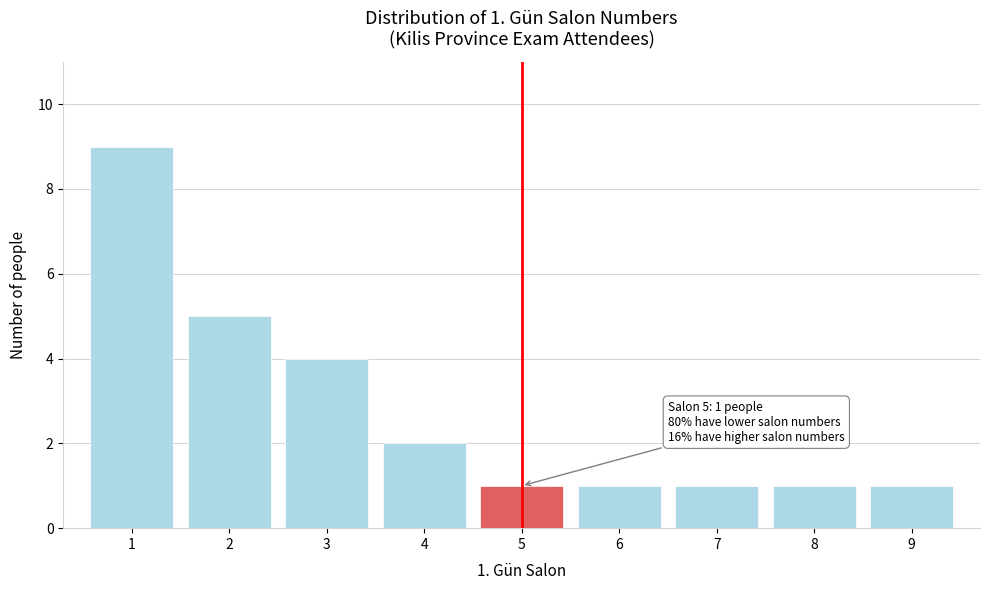

Over which range of the x-axis is the bar tallest?

0.5 to 1.5